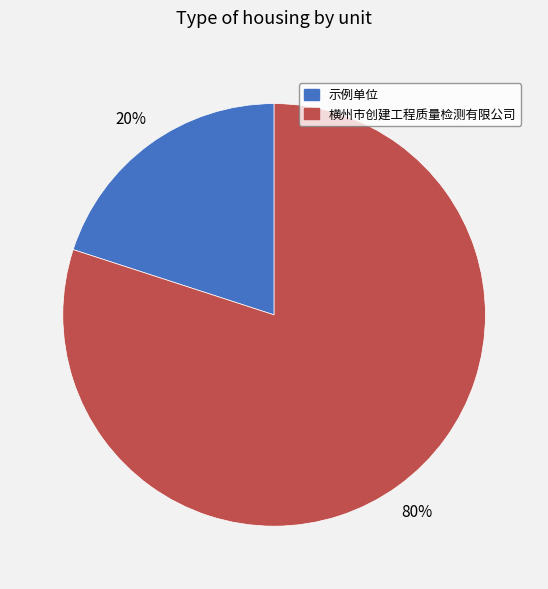

Do 示例单位 and 横州市创建工程质量检测有限公司 together represent more than half of the pie?

Yes